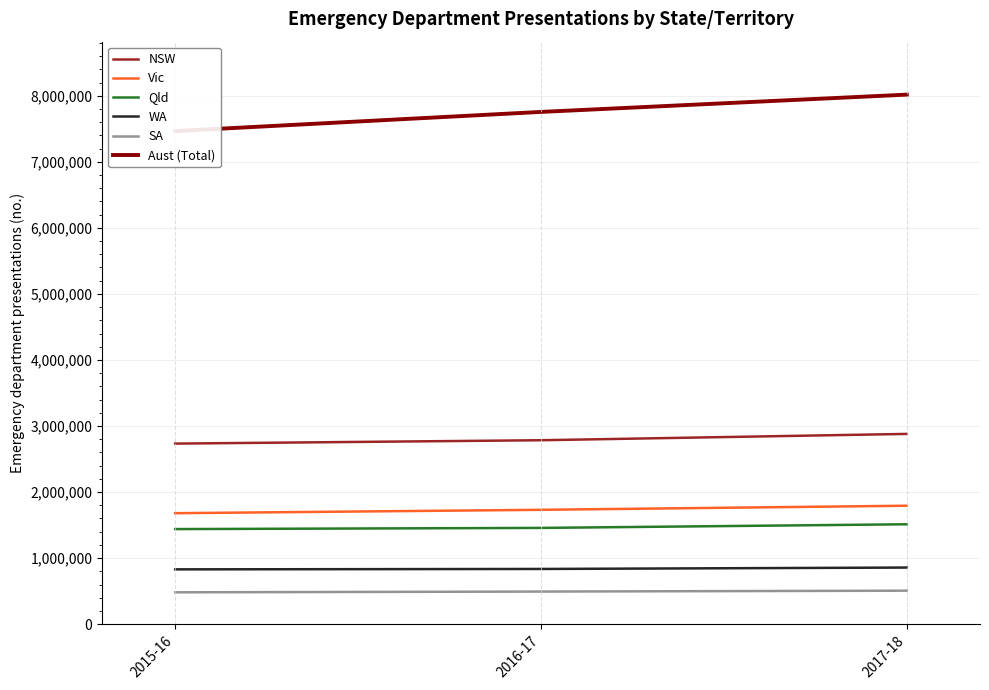

Reading left to right, what are all the values shown in this chart?

NSW: 2015-16=2733520	2016-17=2784545	2017-18=2880287
Vic: 2015-16=1679886	2016-17=1731040	2017-18=1792906
Qld: 2015-16=1439143	2016-17=1457083	2017-18=1512118
WA: 2015-16=829431	2016-17=835551	2017-18=856707
SA: 2015-16=481889	2016-17=493268	2017-18=506494
Aust (Total): 2015-16=7465869	2016-17=7755606	2017-18=8017492